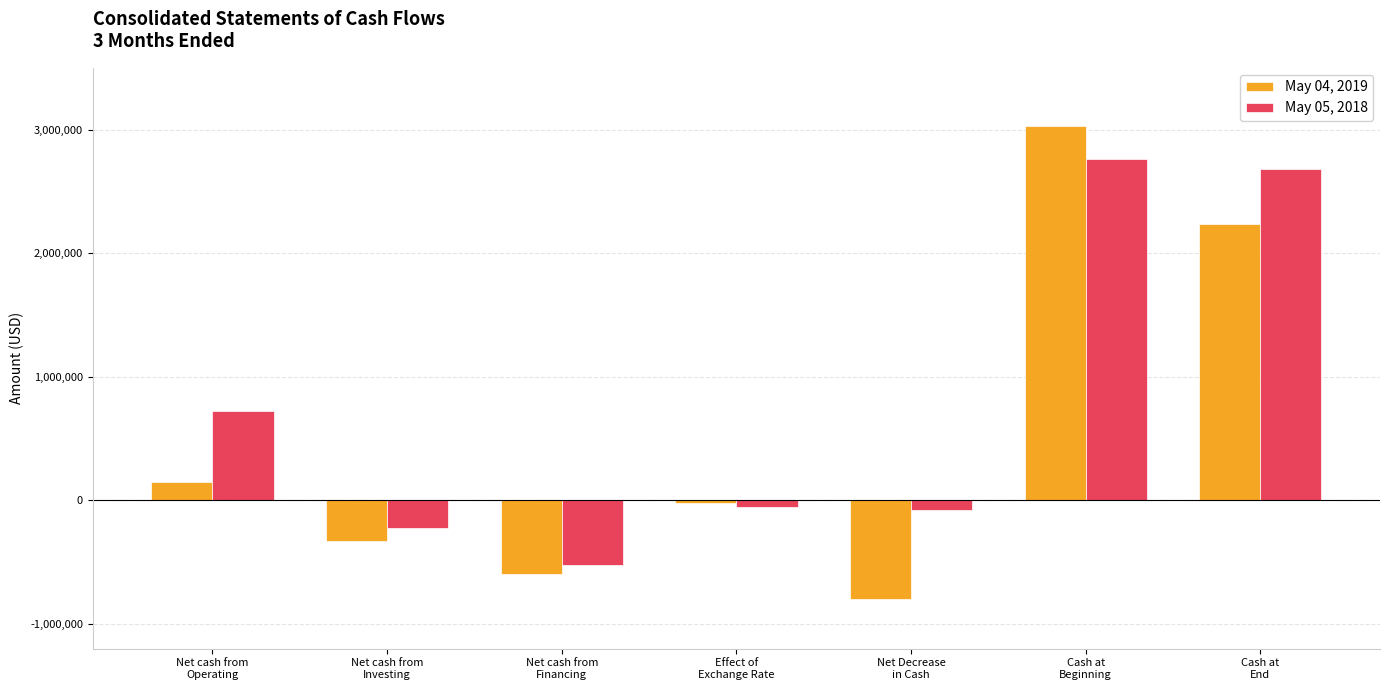

How many values in the May 04, 2019 series exceed -18118?

3